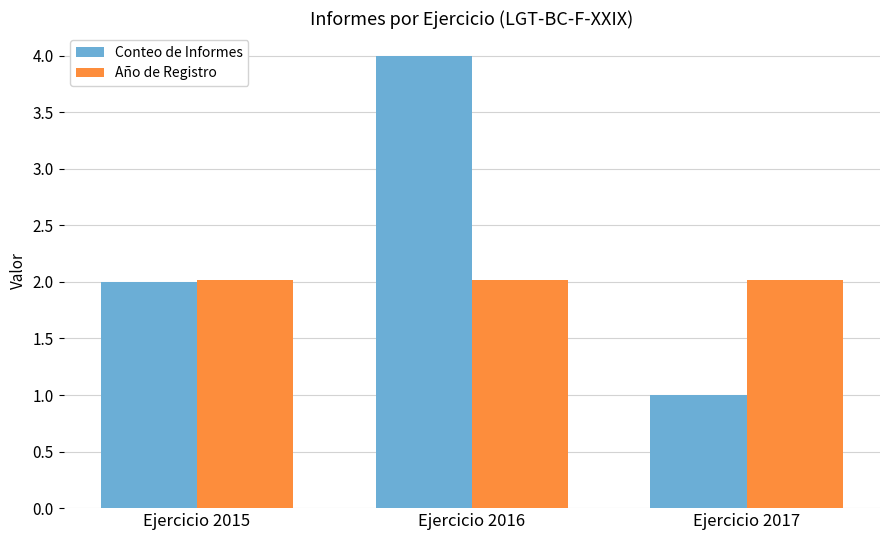

Which series changed the most between Ejercicio 2015 and Ejercicio 2016?

Conteo de Informes